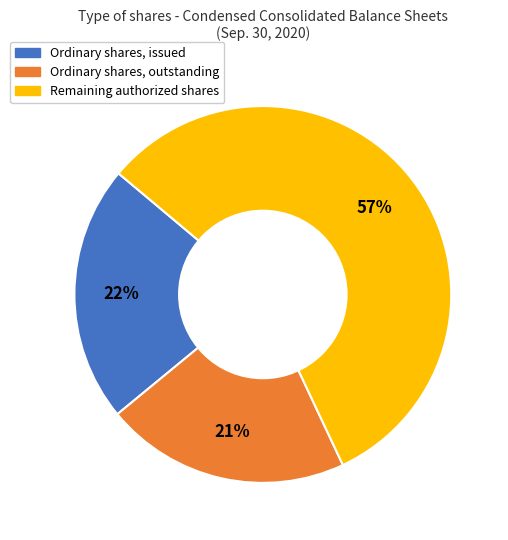

Between Ordinary shares, issued and Remaining authorized shares, which is larger?

Remaining authorized shares